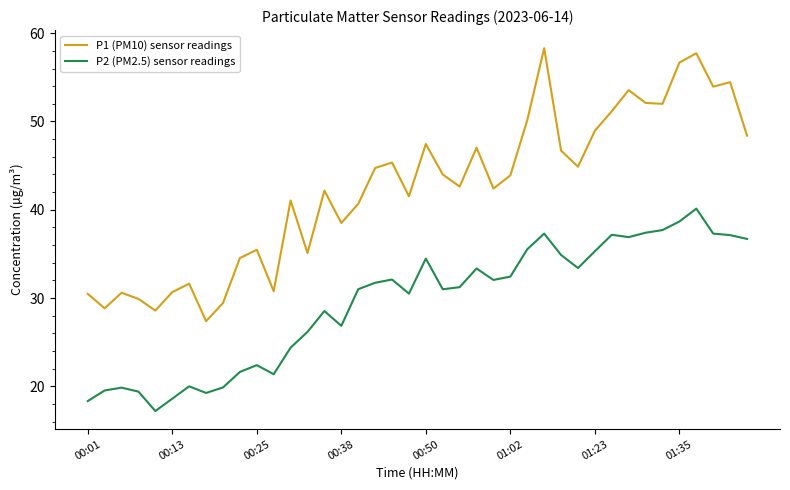

What are all the series names shown in the legend?

P1 (PM10) sensor readings, P2 (PM2.5) sensor readings